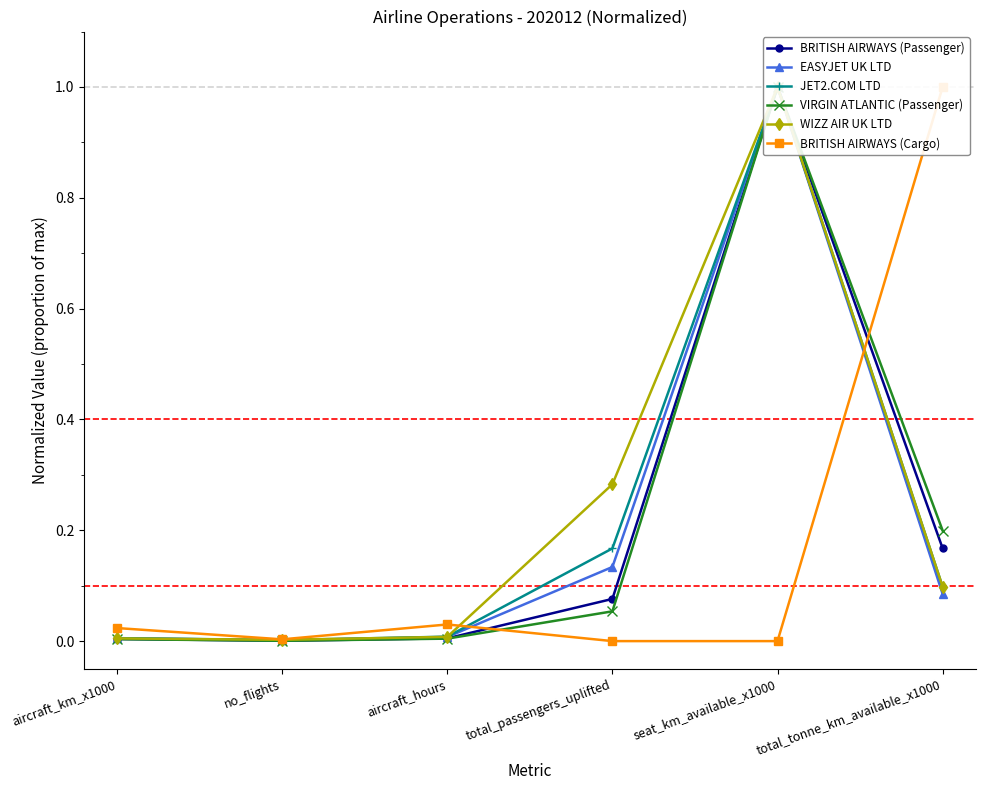

What position from the right is seat_km_available_x1000?

2